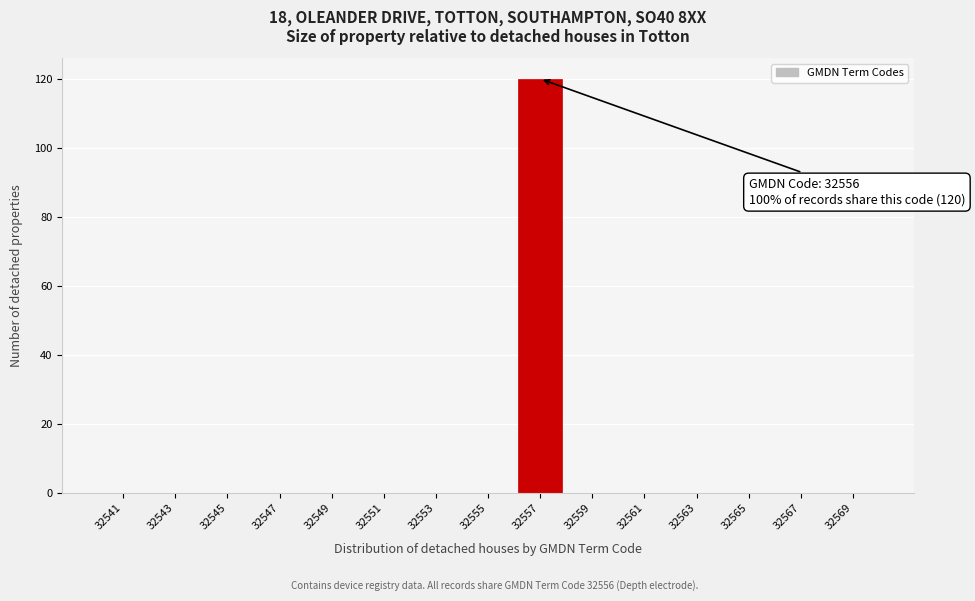

Which range on the x-axis has the tallest bar?

32556 to 32558